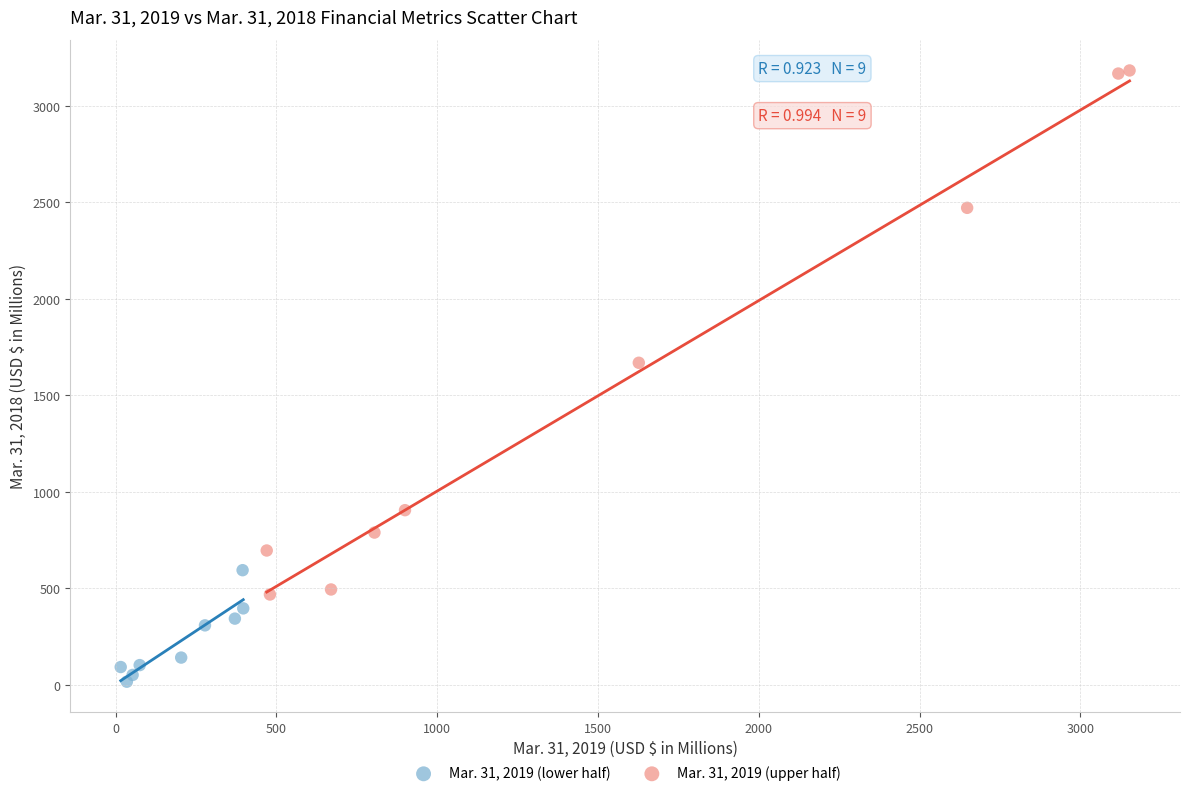

Which series has the widest spread of Y values?

Mar. 31, 2019 (upper half)